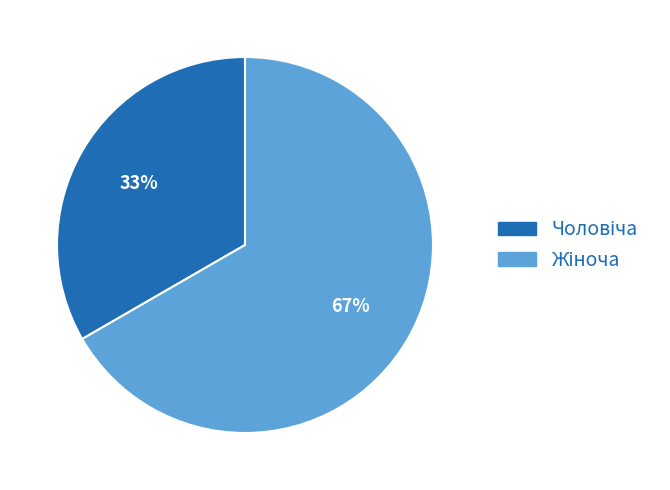

Does any single category account for the majority?

Yes